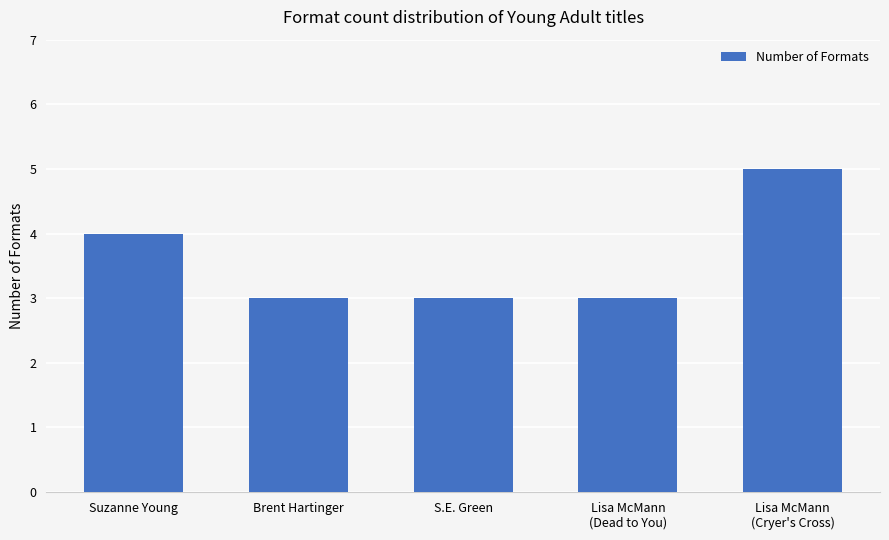

Count the values in the range 3 to 4.

4